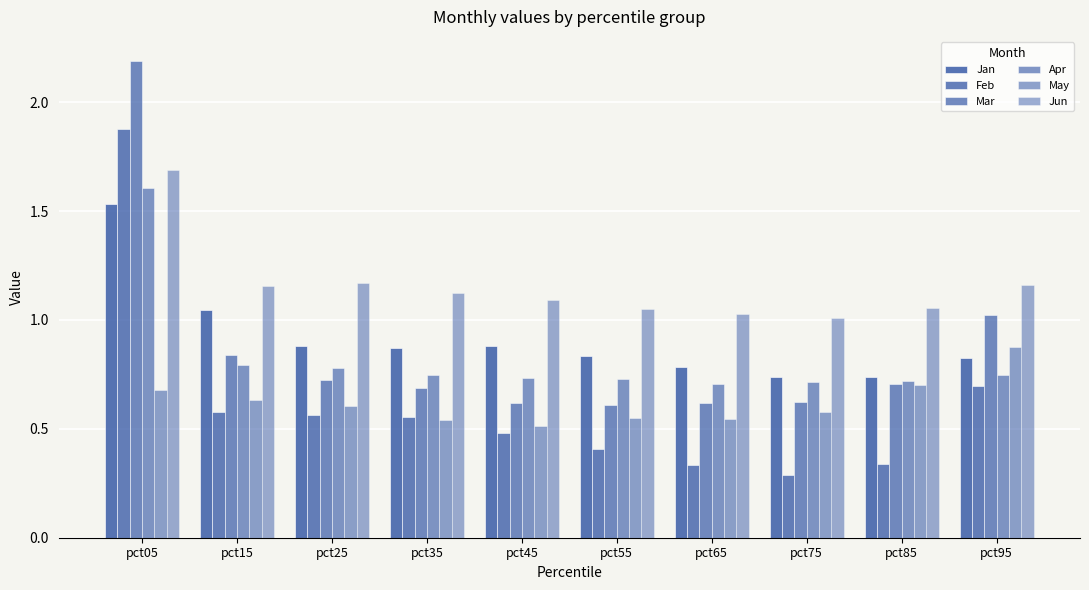

How many series are shown in this chart?

6